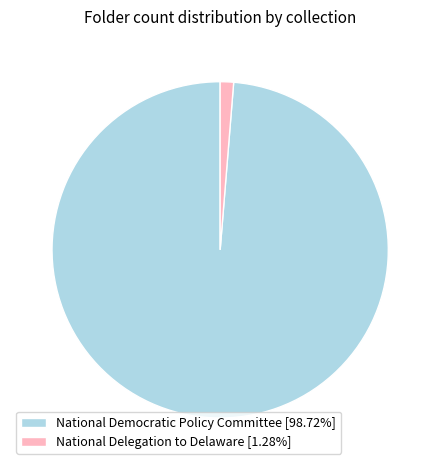

Combined, do National Delegation to Delaware [1.28%] and National Democratic Policy Committee [98.72%] account for over 50%?

Yes